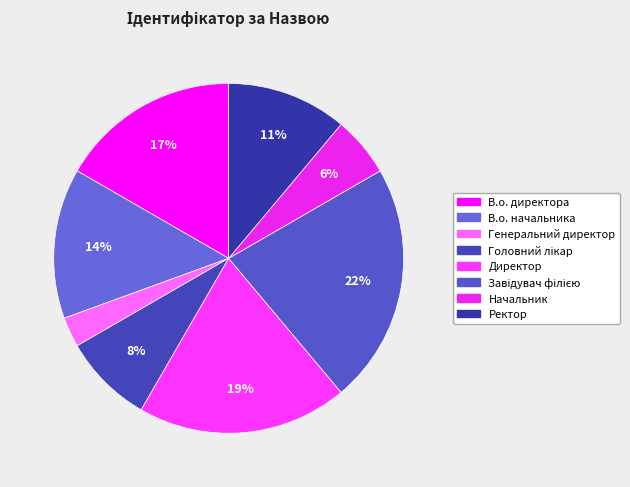

To the nearest percent, what portion does В.о. директора represent?

17%